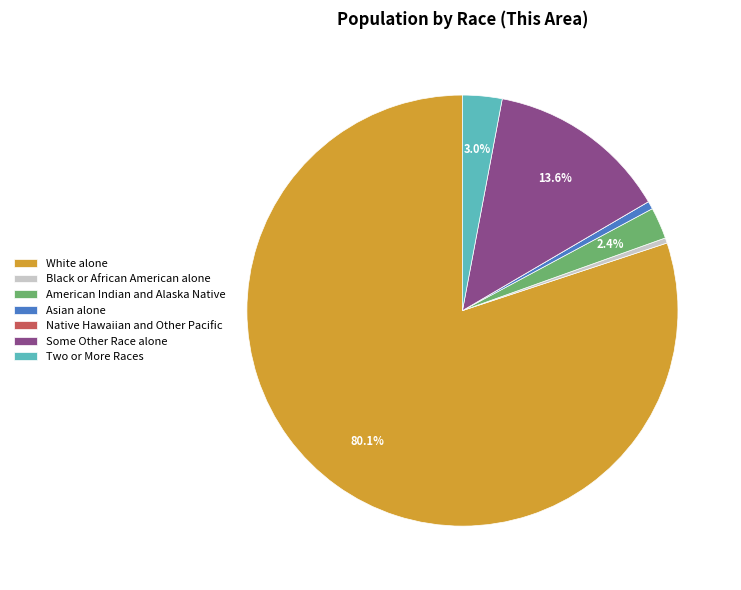

What is the largest slice in the pie chart?

White alone